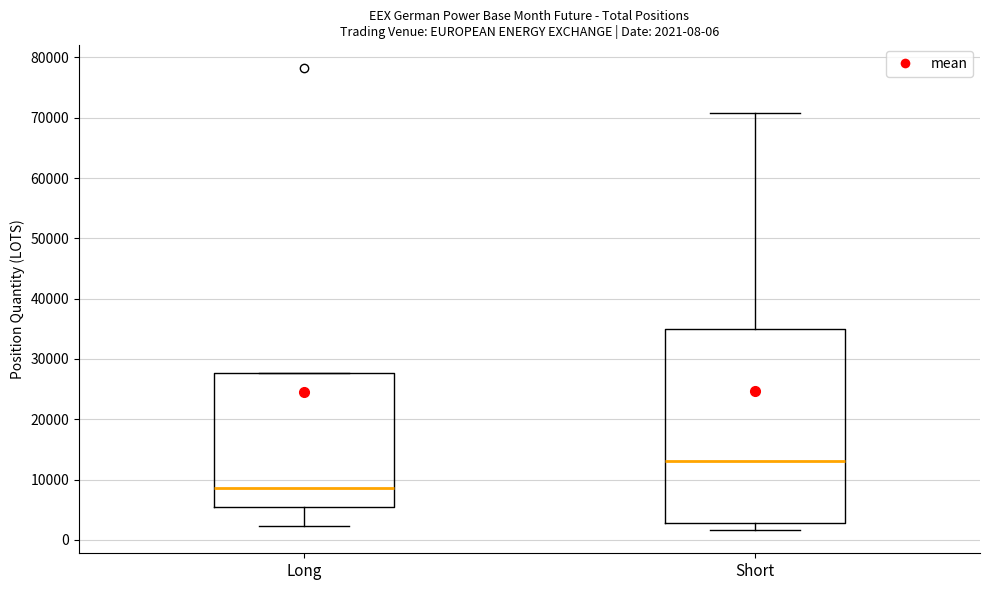

Comparing the boxes themselves (not the whiskers), which one is the tallest?

Short